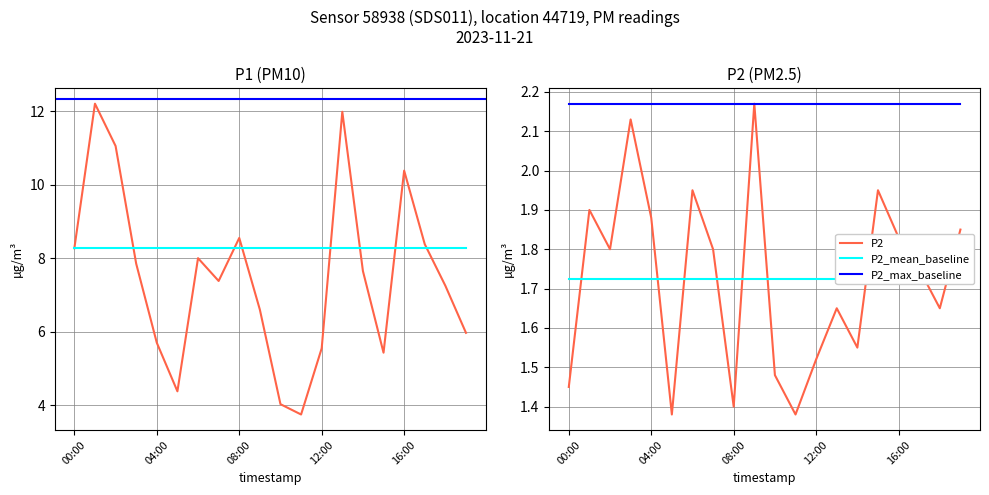

True or false: P1 has more than 1 interior local peaks.

True